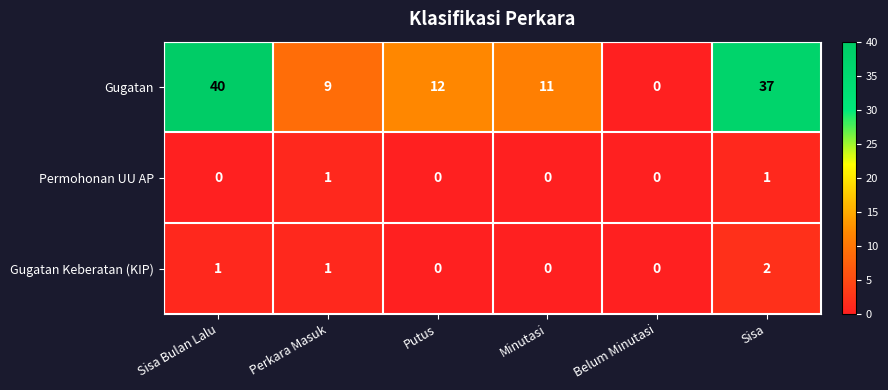

How many data points does each series have?

6